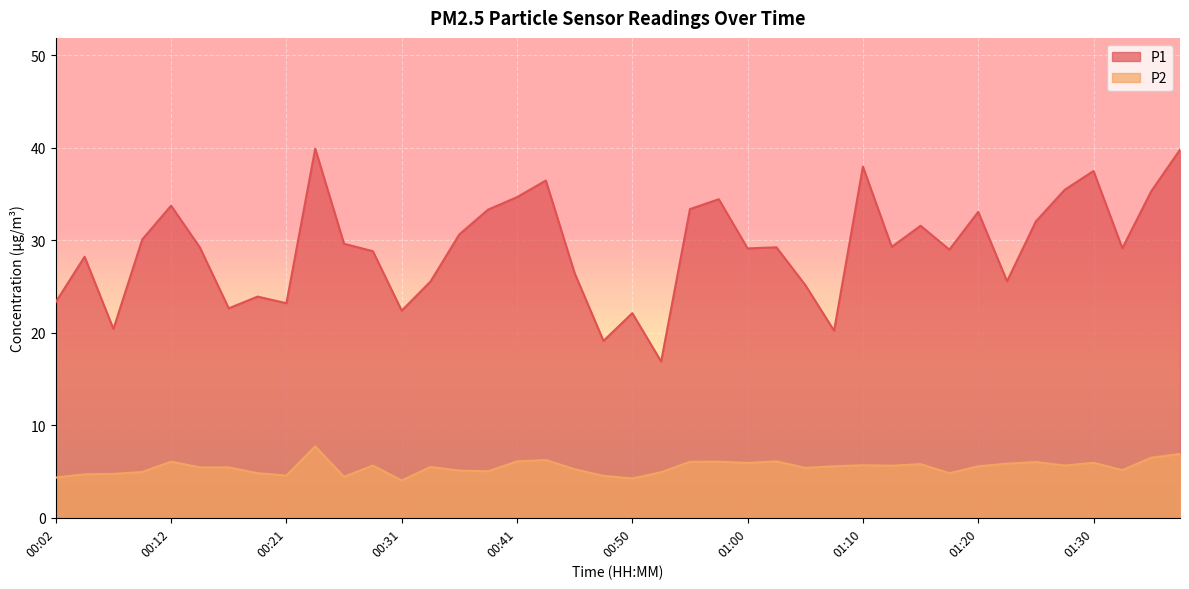

The P1 series shows 28.8 at 00:29. True or false?

True